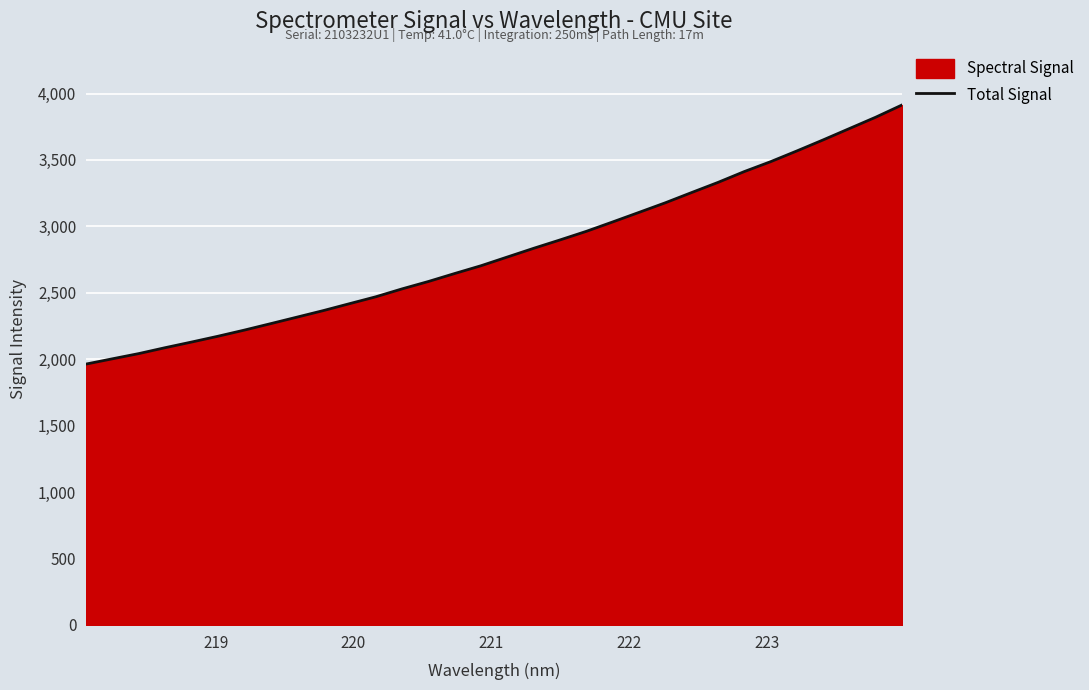

What is the maximum value shown in the chart?

3913.6